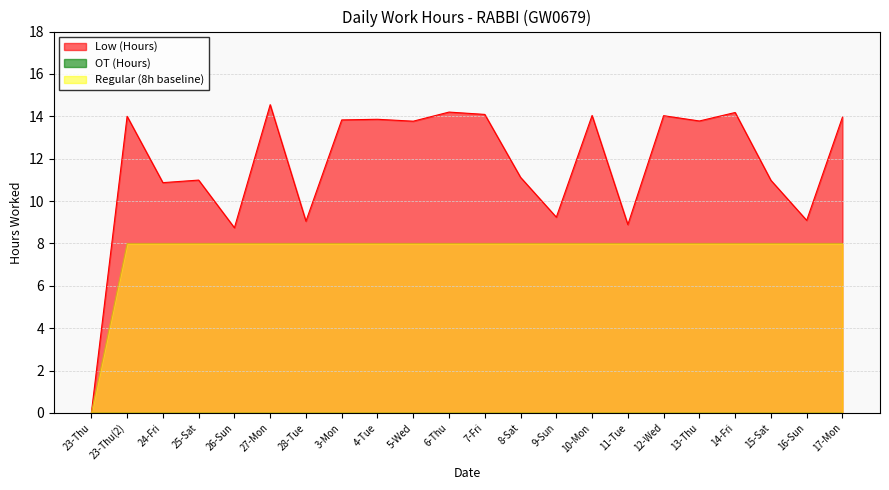

Where is the data nearest to the value 7?

26-Sun